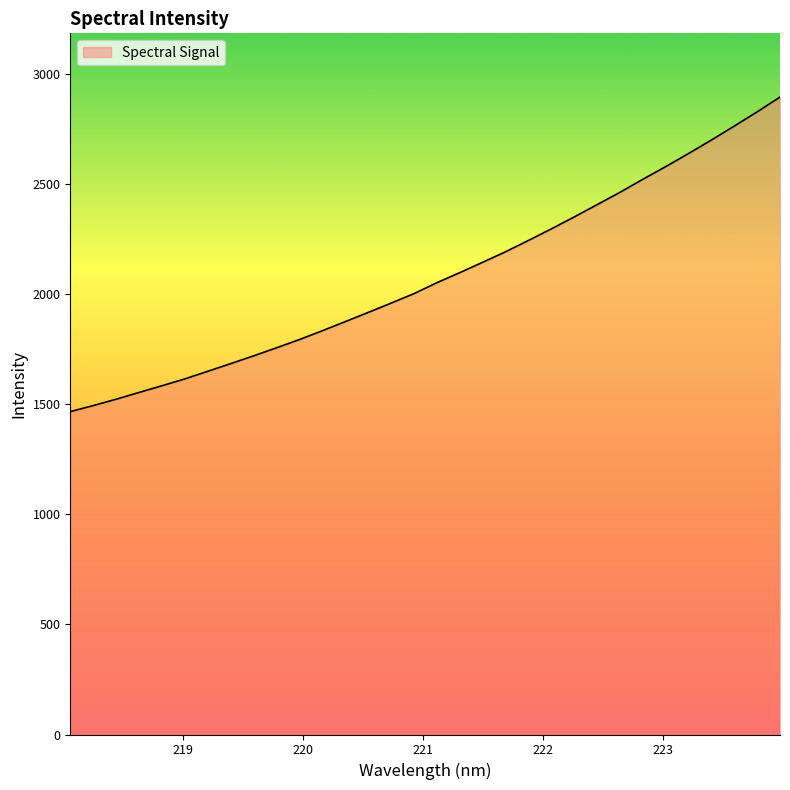

What is the greatest value displayed?

2895.2